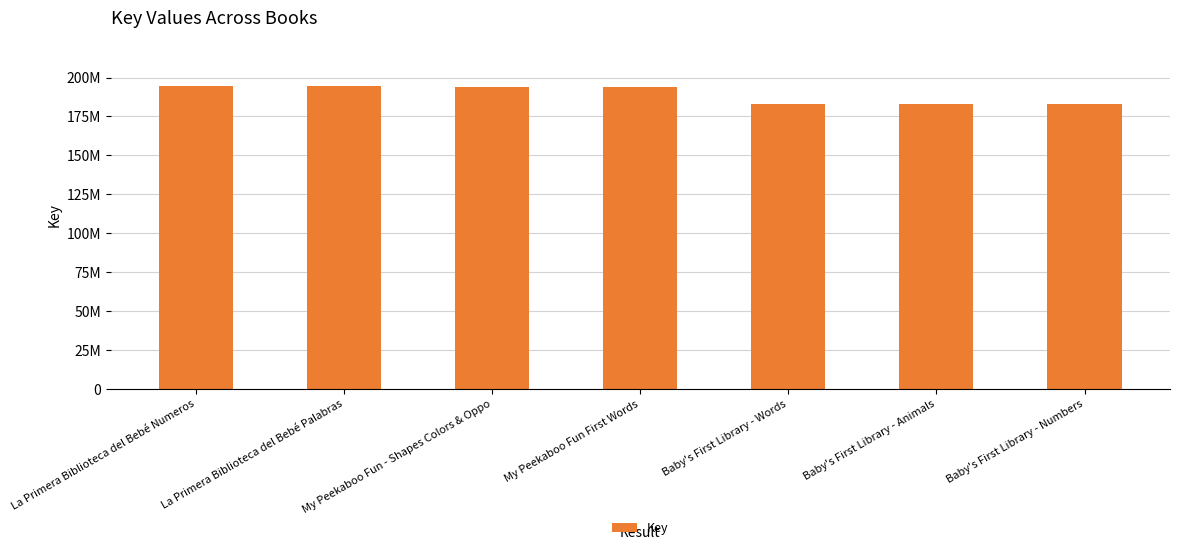

How many data points does each series have?

7